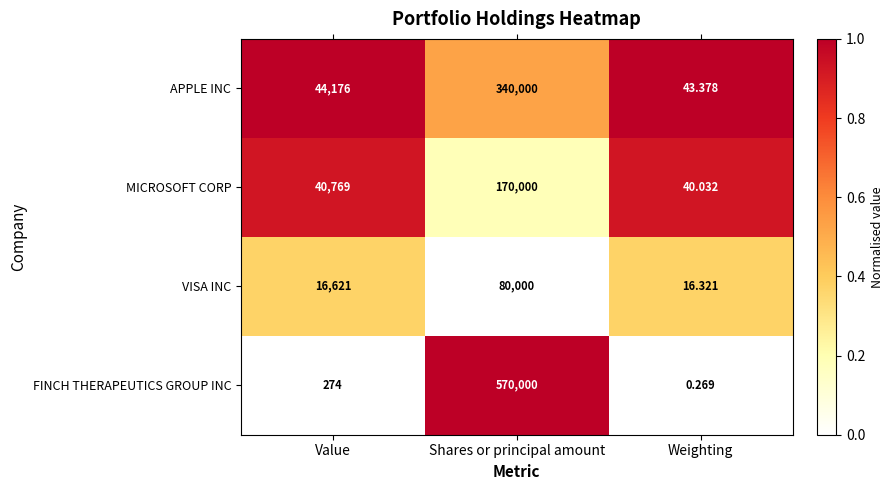

Which category has the lowest value in the APPLE INC series?

Weighting